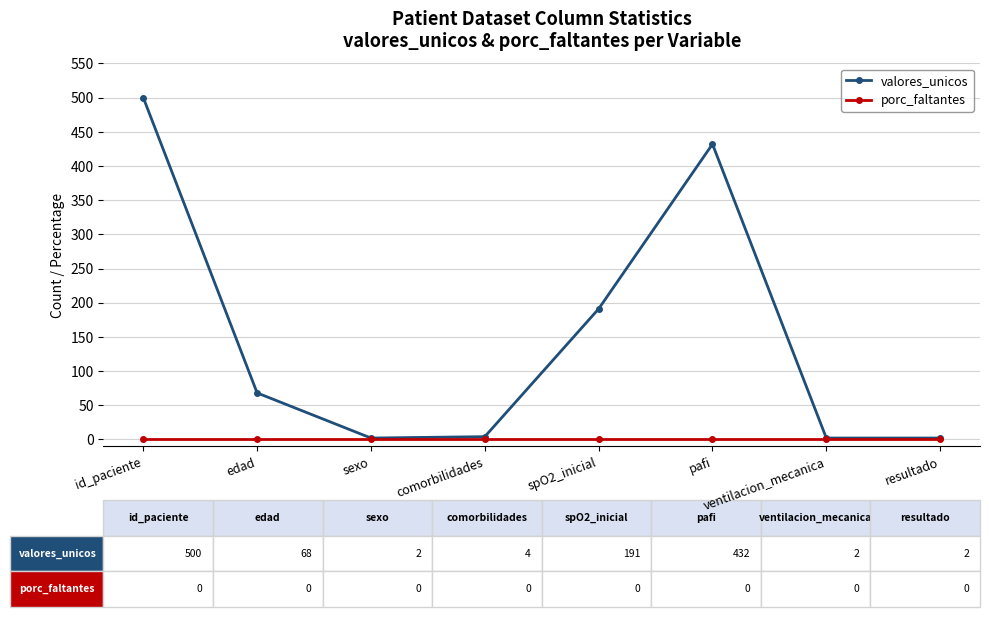

Which series has the largest total across all categories?

valores_unicos